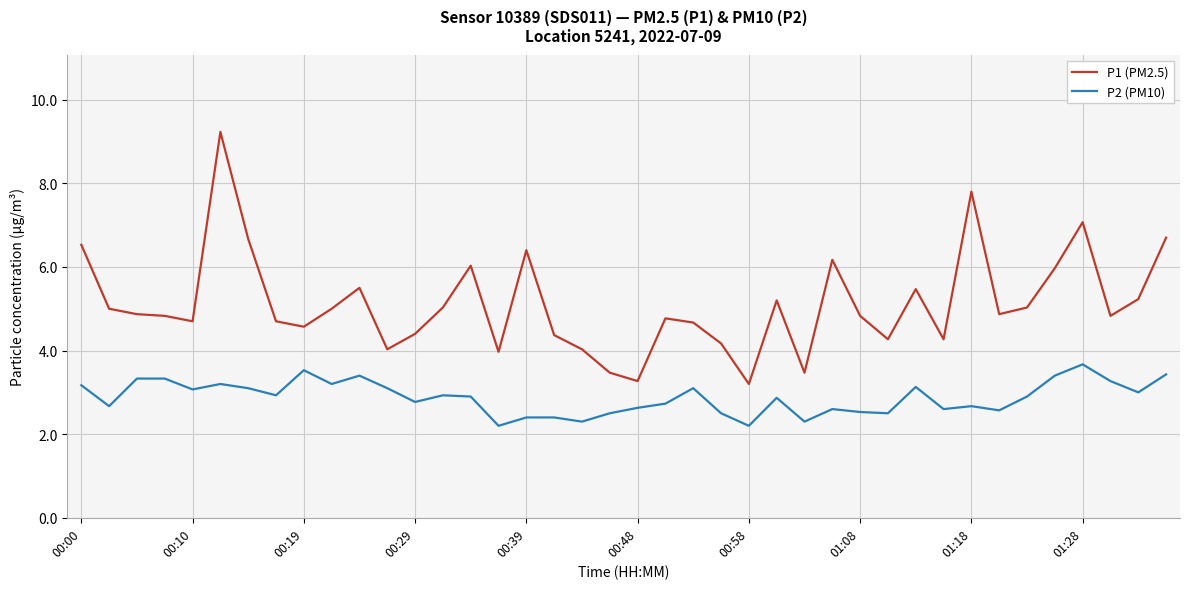

What is the maximum value for P1 (PM2.5)?

9.2